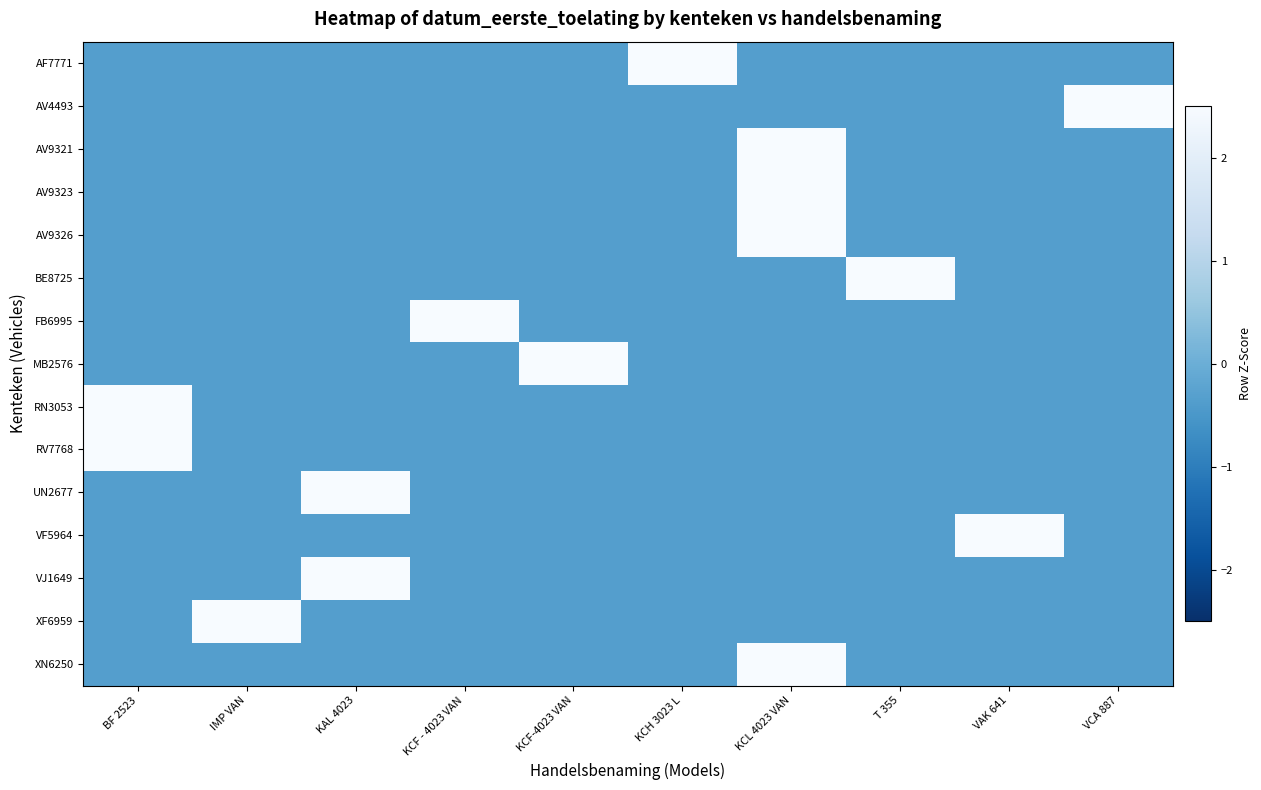

Reading left to right, list all the values displayed in this chart.

AF7771: BF 2523=-0.3	IMP VAN=-0.3	KAL 4023=-0.3	KCF - 4023 VAN=-0.3	KCF-4023 VAN=-0.3	KCH 3023 L=3.0	KCL 4023 VAN=-0.3	T 355=-0.3	VAK 641=-0.3	VCA 887=-0.3
AV4493: BF 2523=-0.3	IMP VAN=-0.3	KAL 4023=-0.3	KCF - 4023 VAN=-0.3	KCF-4023 VAN=-0.3	KCH 3023 L=-0.3	KCL 4023 VAN=-0.3	T 355=-0.3	VAK 641=-0.3	VCA 887=3.0
AV9321: BF 2523=-0.3	IMP VAN=-0.3	KAL 4023=-0.3	KCF - 4023 VAN=-0.3	KCF-4023 VAN=-0.3	KCH 3023 L=-0.3	KCL 4023 VAN=3.0	T 355=-0.3	VAK 641=-0.3	VCA 887=-0.3
AV9323: BF 2523=-0.3	IMP VAN=-0.3	KAL 4023=-0.3	KCF - 4023 VAN=-0.3	KCF-4023 VAN=-0.3	KCH 3023 L=-0.3	KCL 4023 VAN=3.0	T 355=-0.3	VAK 641=-0.3	VCA 887=-0.3
AV9326: BF 2523=-0.3	IMP VAN=-0.3	KAL 4023=-0.3	KCF - 4023 VAN=-0.3	KCF-4023 VAN=-0.3	KCH 3023 L=-0.3	KCL 4023 VAN=3.0	T 355=-0.3	VAK 641=-0.3	VCA 887=-0.3
BE8725: BF 2523=-0.3	IMP VAN=-0.3	KAL 4023=-0.3	KCF - 4023 VAN=-0.3	KCF-4023 VAN=-0.3	KCH 3023 L=-0.3	KCL 4023 VAN=-0.3	T 355=3.0	VAK 641=-0.3	VCA 887=-0.3
FB6995: BF 2523=-0.3	IMP VAN=-0.3	KAL 4023=-0.3	KCF - 4023 VAN=3.0	KCF-4023 VAN=-0.3	KCH 3023 L=-0.3	KCL 4023 VAN=-0.3	T 355=-0.3	VAK 641=-0.3	VCA 887=-0.3
MB2576: BF 2523=-0.3	IMP VAN=-0.3	KAL 4023=-0.3	KCF - 4023 VAN=-0.3	KCF-4023 VAN=3.0	KCH 3023 L=-0.3	KCL 4023 VAN=-0.3	T 355=-0.3	VAK 641=-0.3	VCA 887=-0.3
RN3053: BF 2523=3.0	IMP VAN=-0.3	KAL 4023=-0.3	KCF - 4023 VAN=-0.3	KCF-4023 VAN=-0.3	KCH 3023 L=-0.3	KCL 4023 VAN=-0.3	T 355=-0.3	VAK 641=-0.3	VCA 887=-0.3
RV7768: BF 2523=3.0	IMP VAN=-0.3	KAL 4023=-0.3	KCF - 4023 VAN=-0.3	KCF-4023 VAN=-0.3	KCH 3023 L=-0.3	KCL 4023 VAN=-0.3	T 355=-0.3	VAK 641=-0.3	VCA 887=-0.3
UN2677: BF 2523=-0.3	IMP VAN=-0.3	KAL 4023=3.0	KCF - 4023 VAN=-0.3	KCF-4023 VAN=-0.3	KCH 3023 L=-0.3	KCL 4023 VAN=-0.3	T 355=-0.3	VAK 641=-0.3	VCA 887=-0.3
VF5964: BF 2523=-0.3	IMP VAN=-0.3	KAL 4023=-0.3	KCF - 4023 VAN=-0.3	KCF-4023 VAN=-0.3	KCH 3023 L=-0.3	KCL 4023 VAN=-0.3	T 355=-0.3	VAK 641=3.0	VCA 887=-0.3
VJ1649: BF 2523=-0.3	IMP VAN=-0.3	KAL 4023=3.0	KCF - 4023 VAN=-0.3	KCF-4023 VAN=-0.3	KCH 3023 L=-0.3	KCL 4023 VAN=-0.3	T 355=-0.3	VAK 641=-0.3	VCA 887=-0.3
XF6959: BF 2523=-0.3	IMP VAN=3.0	KAL 4023=-0.3	KCF - 4023 VAN=-0.3	KCF-4023 VAN=-0.3	KCH 3023 L=-0.3	KCL 4023 VAN=-0.3	T 355=-0.3	VAK 641=-0.3	VCA 887=-0.3
XN6250: BF 2523=-0.3	IMP VAN=-0.3	KAL 4023=-0.3	KCF - 4023 VAN=-0.3	KCF-4023 VAN=-0.3	KCH 3023 L=-0.3	KCL 4023 VAN=3.0	T 355=-0.3	VAK 641=-0.3	VCA 887=-0.3